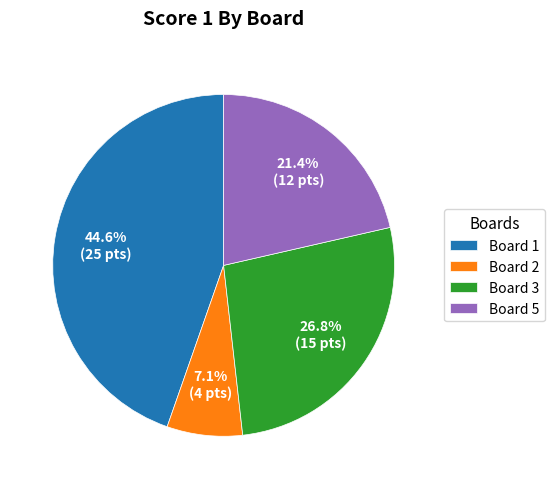

Is it true that Board 5 is 21% of the pie?

True